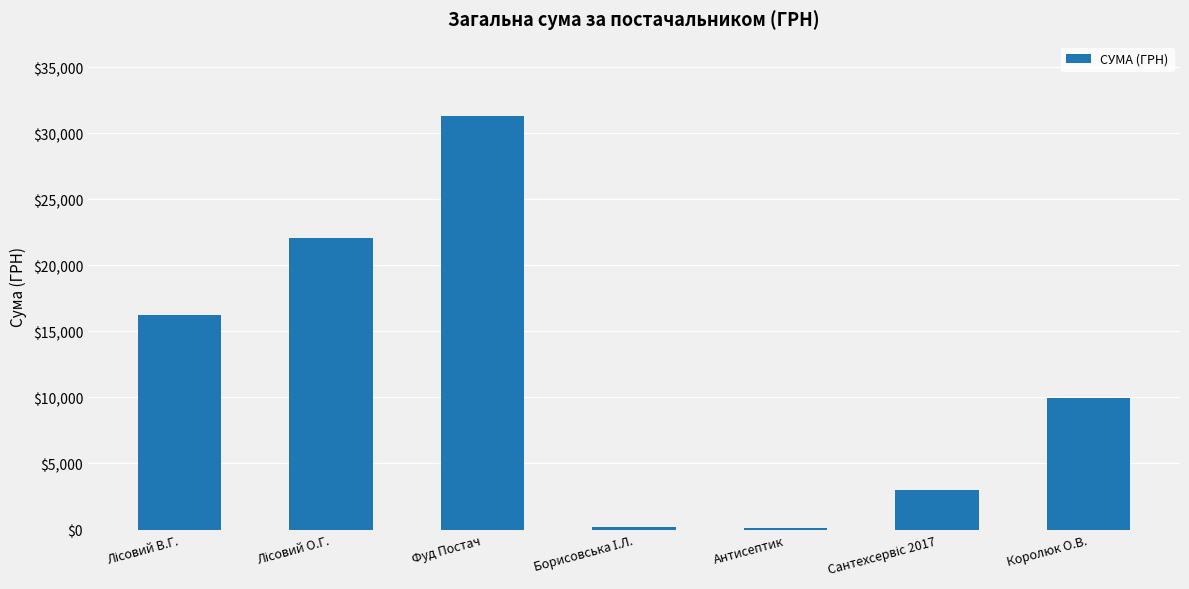

What is the label of the 5th bar from the left?

Антисептик